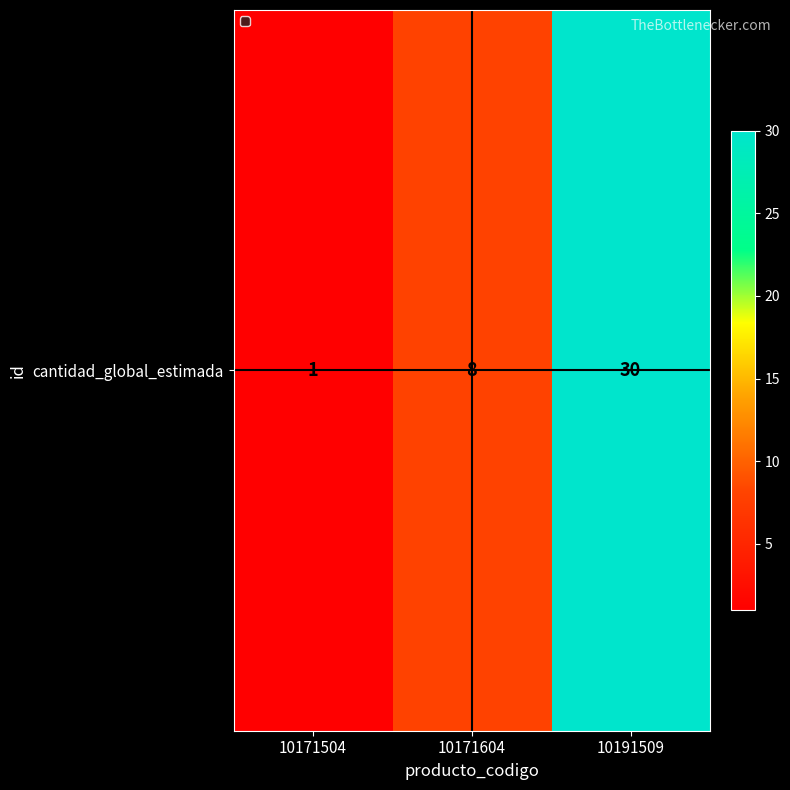

What is the smallest value displayed?

1